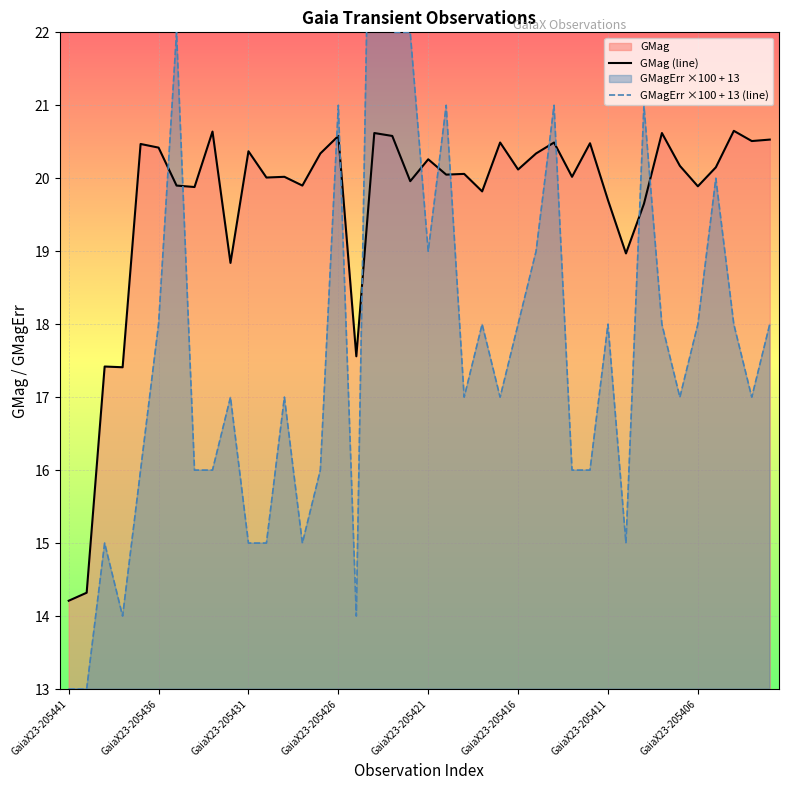

True or false: GMagErr ×100 + 13 (line) has more than 2 interior local peaks.

True